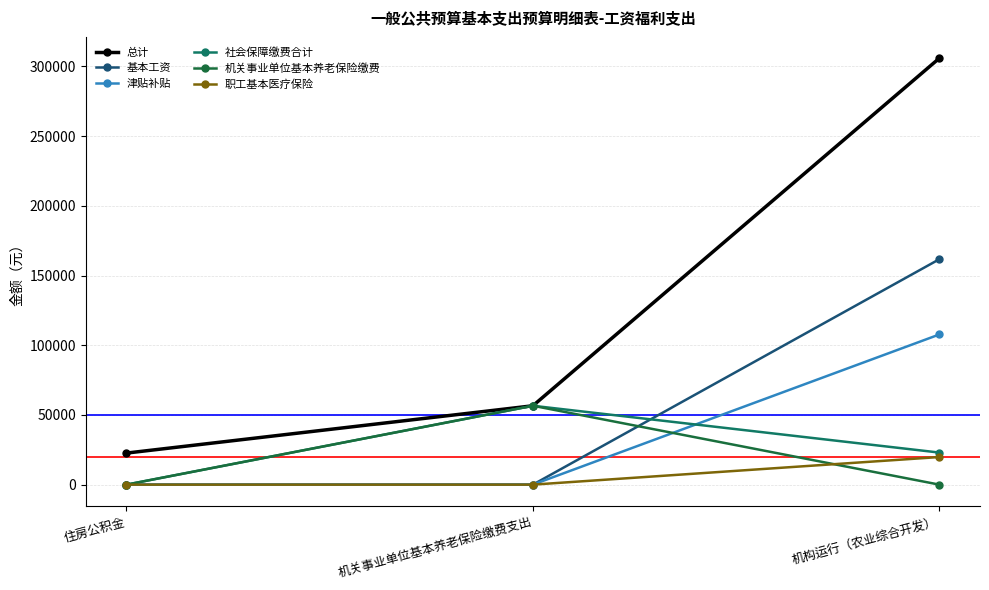

Between 机关事业单位基本养老保险缴费支出 and 机构运行（农业综合开发）, which series saw the biggest shift?

总计